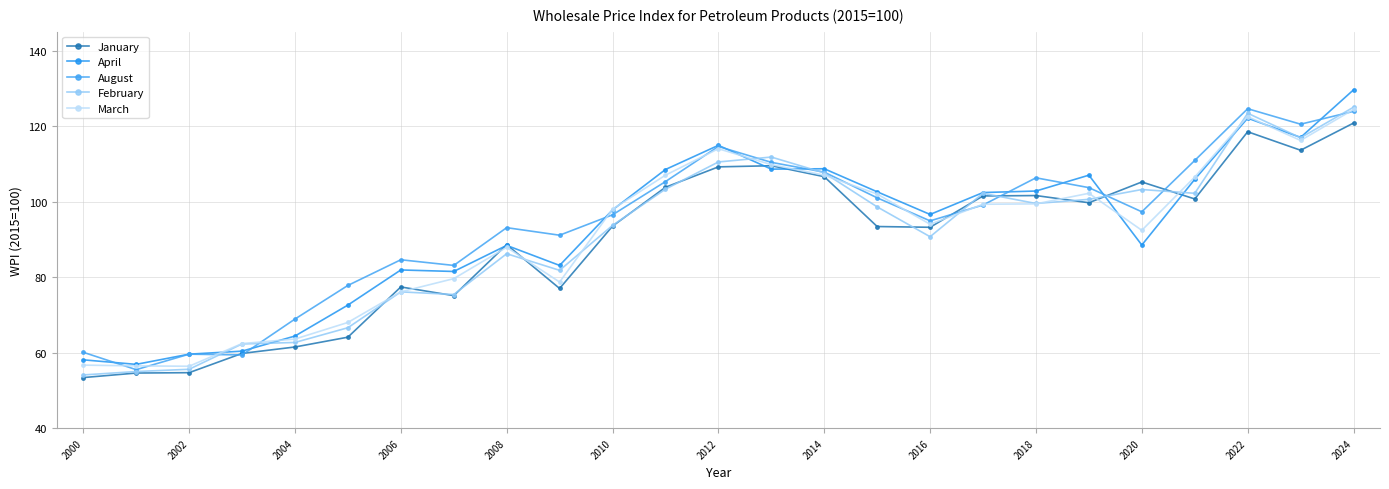

How many lines are shown in the chart?

5